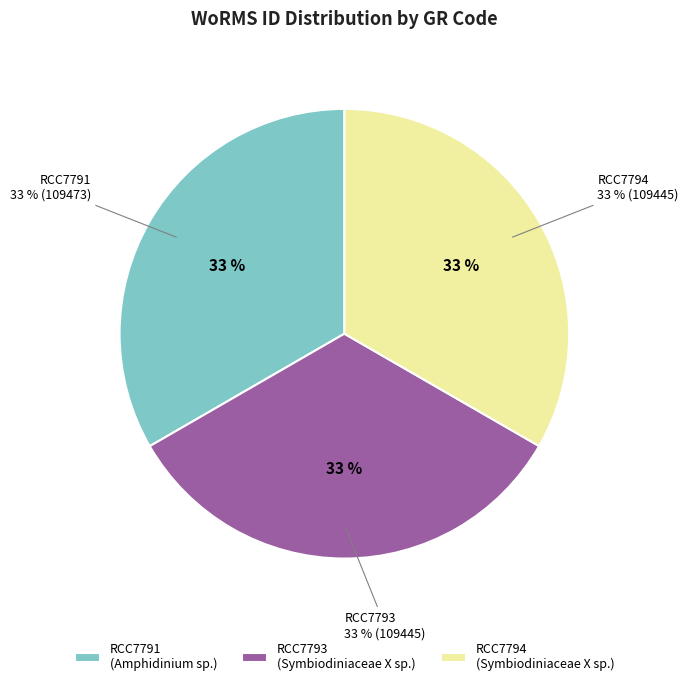

The RCC7793 slice represents 33% of the pie. True or false?

True